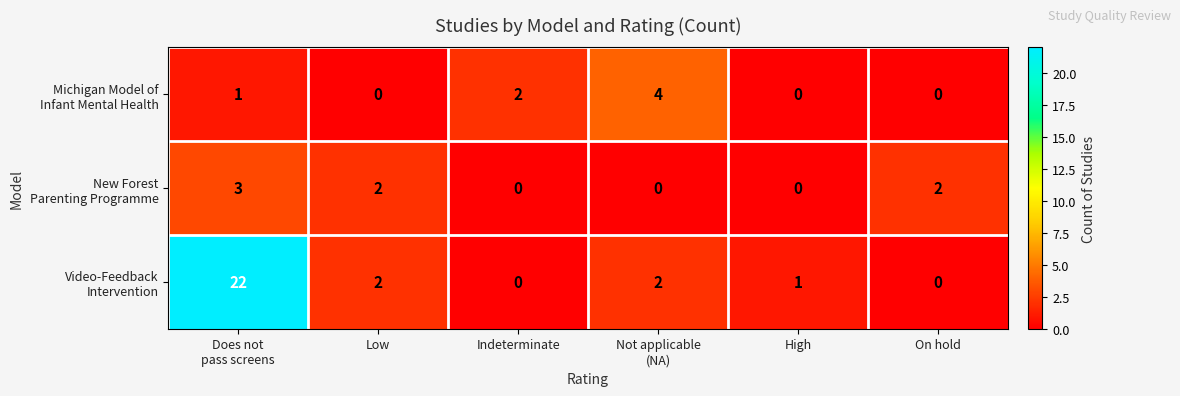

What is the total value across all series at Low?

4